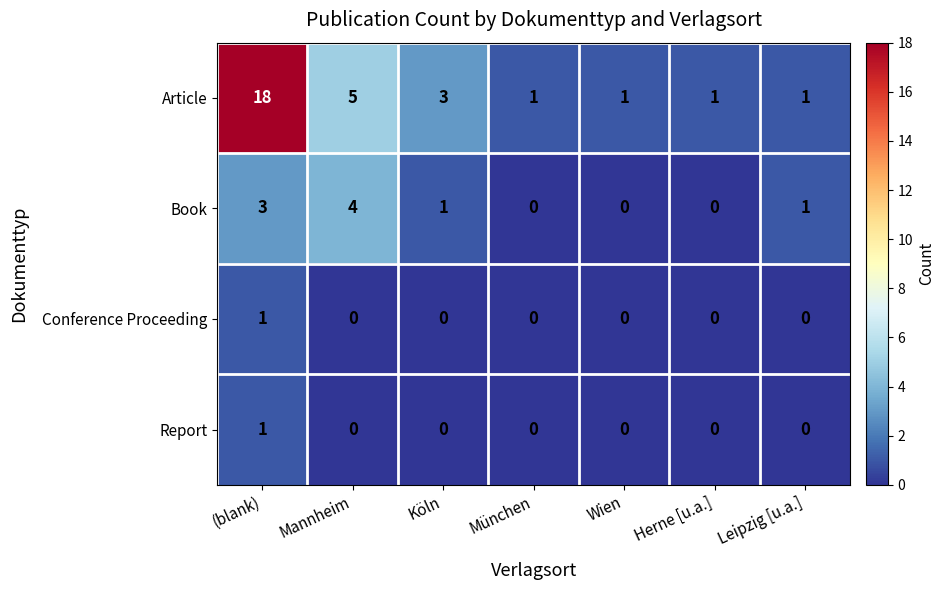

Which series has the widest spread of values?

Article